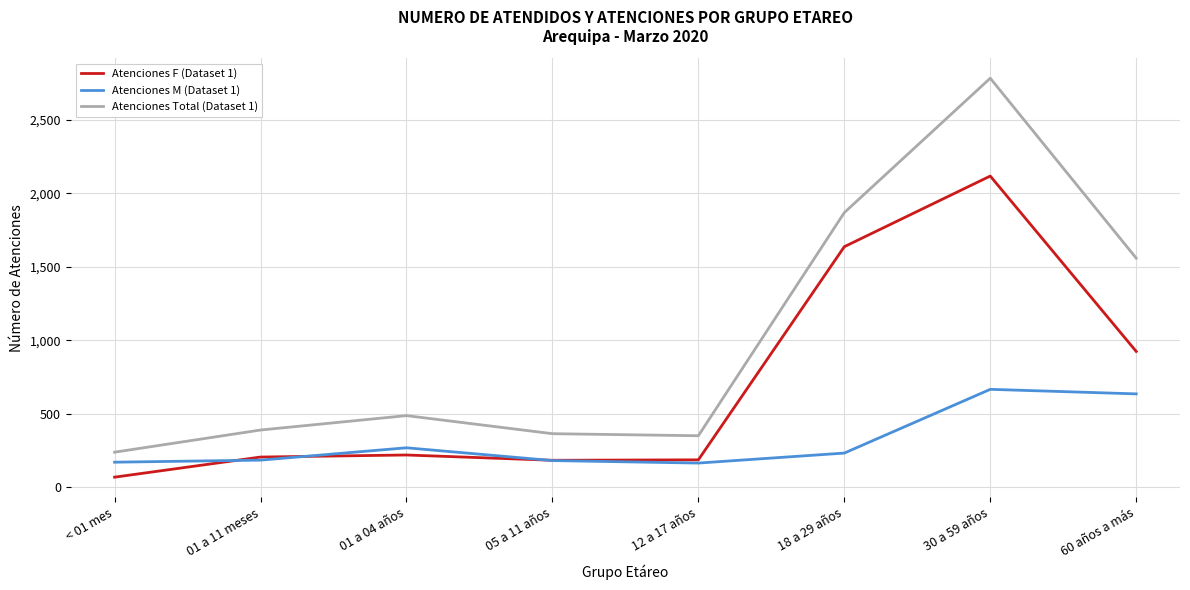

Read the Atenciones F (Dataset 1) value at 01 a 04 años.

219